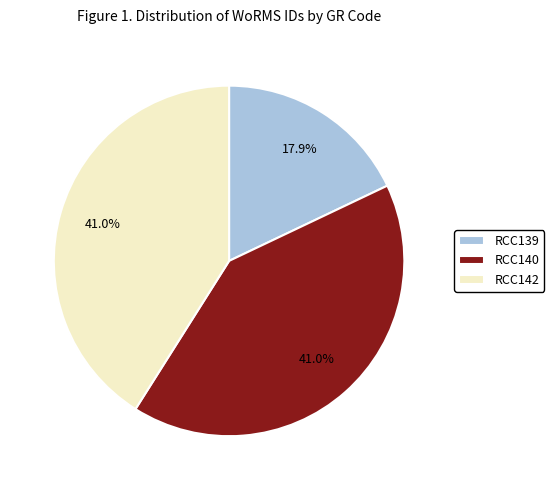

How many segments does this pie chart have?

3